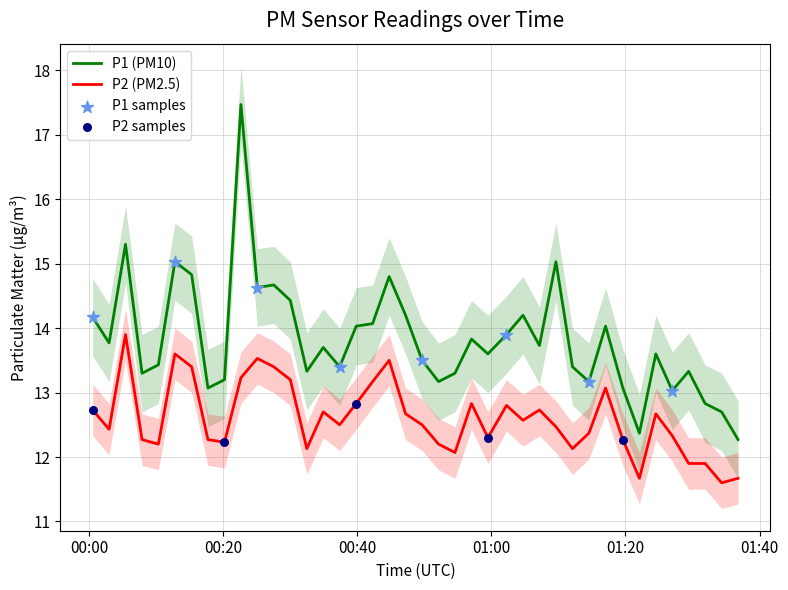

Which series has the largest Y range (max minus min)?

P1